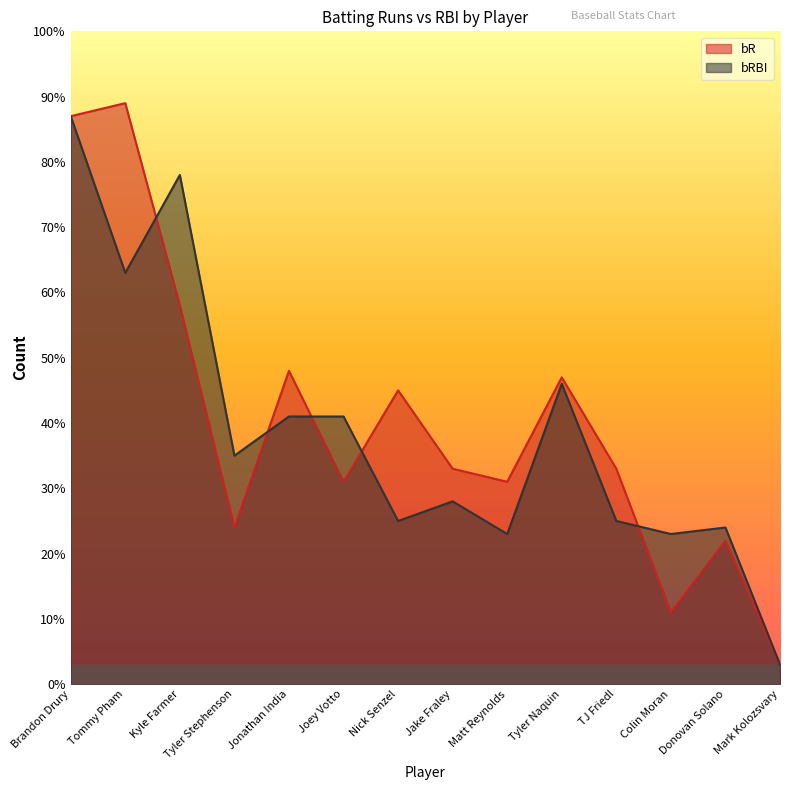

What is the minimum value shown in the chart?

3